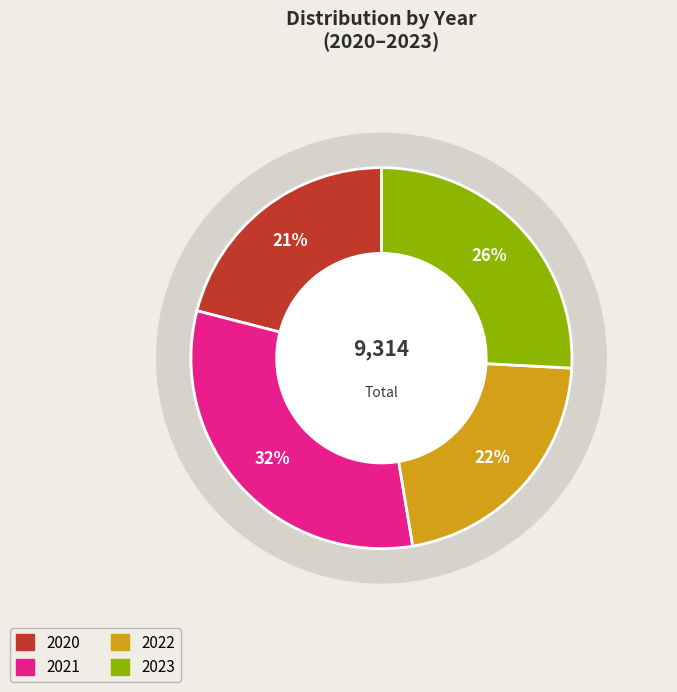

How much of the chart is everything except 2020?

79.0%